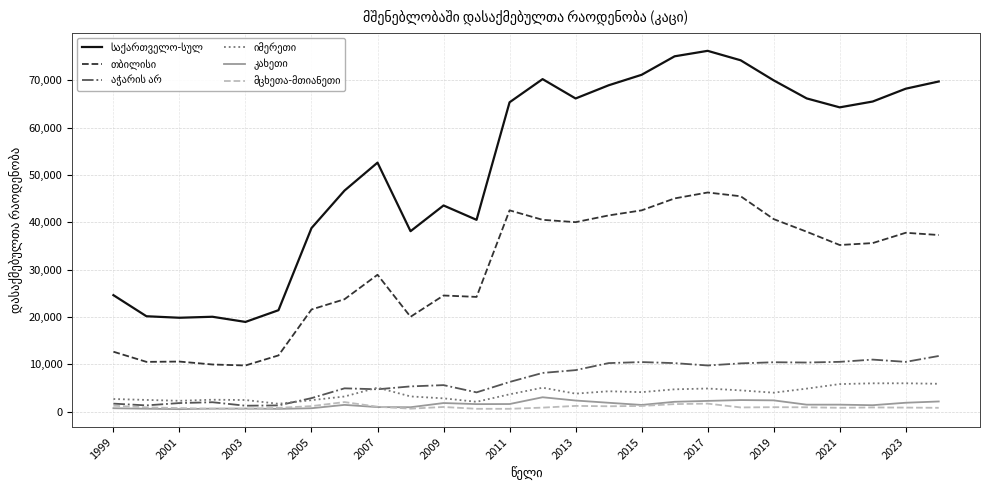

What is the maximum value shown in the chart?

76187